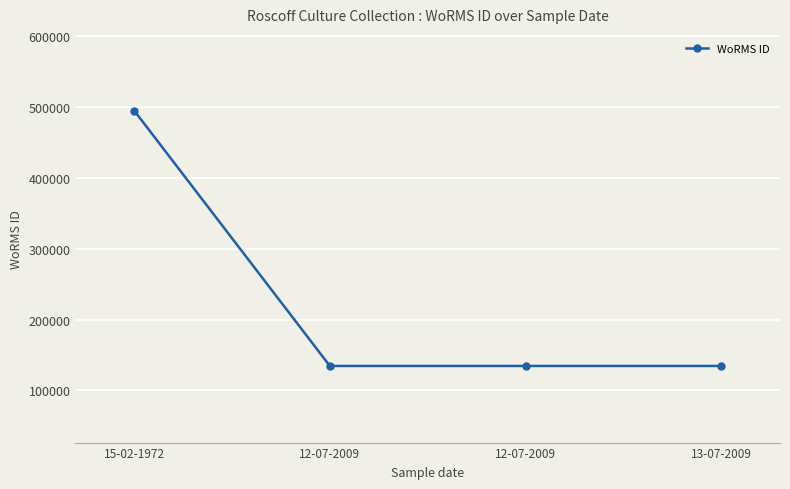

True or false: the data has more than 0 interior local peaks.

False